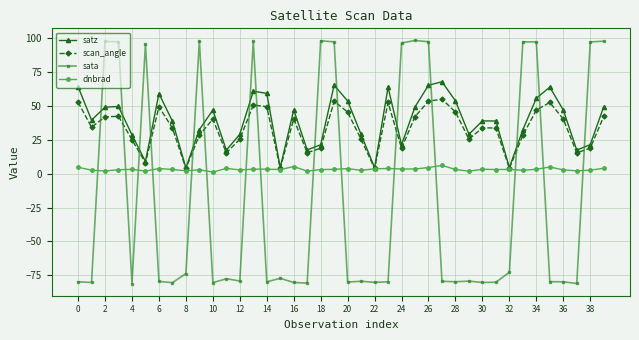

How many times do sata and scan_angle cross each other?

15